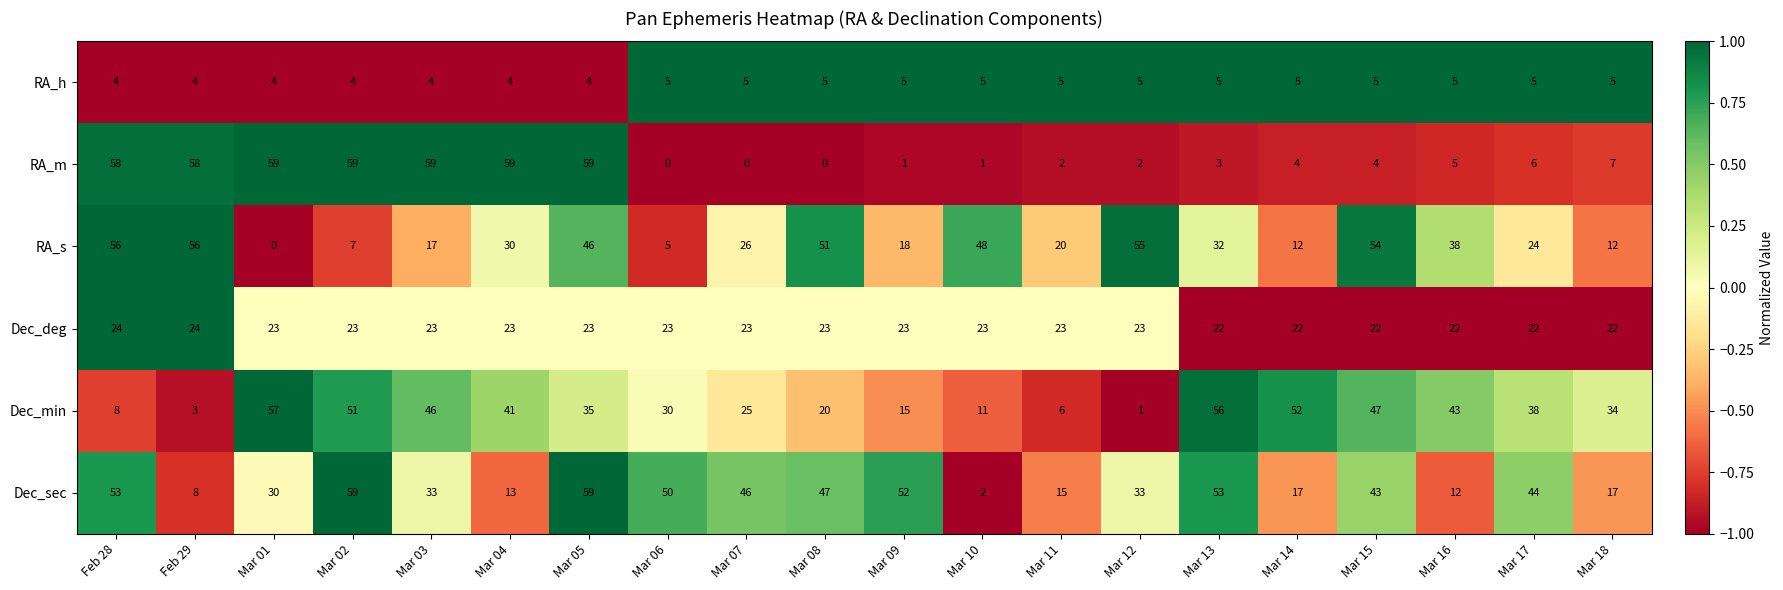

The RA_h series shows 7 at Feb 29. True or false?

False